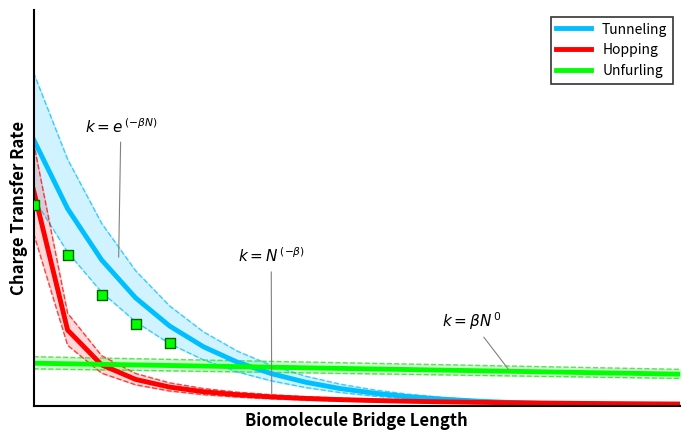

At how many categories does at least one series exceed 1?

5